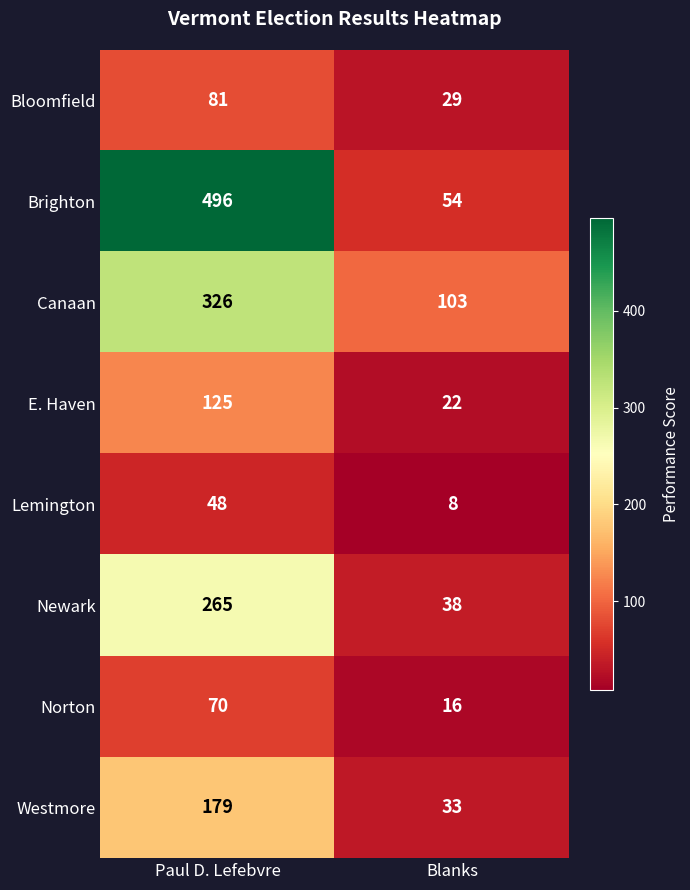

At how many categories does at least one series exceed 335?

1